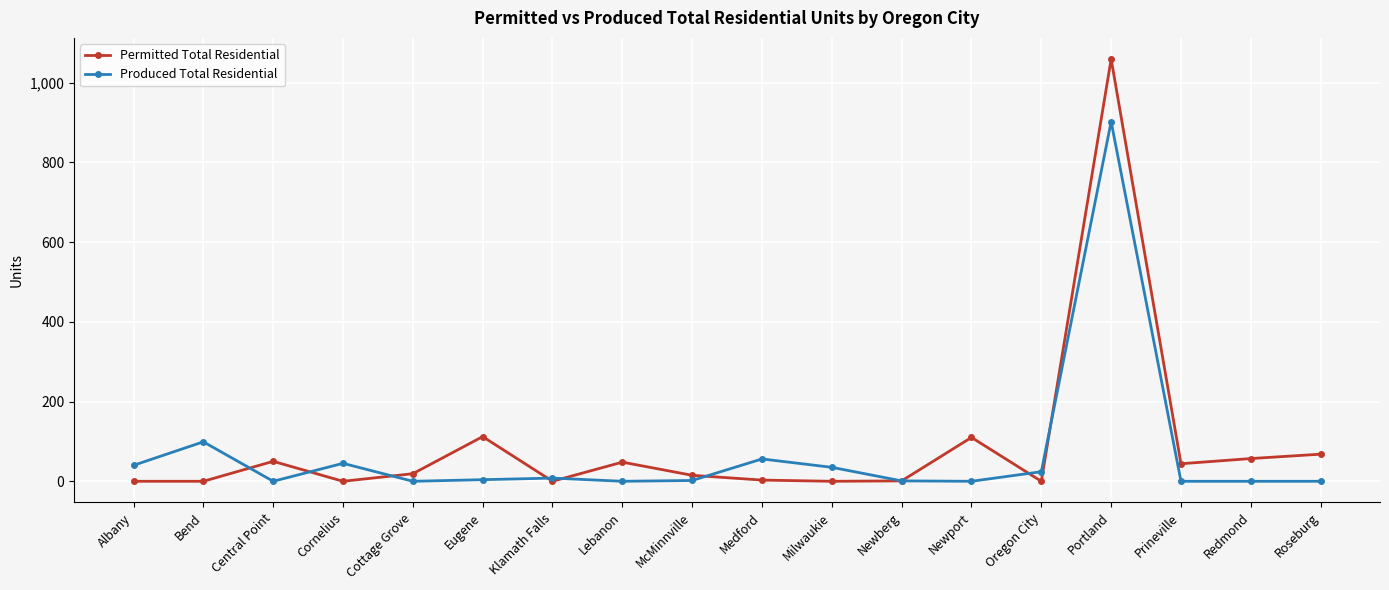

True or false: Produced Total Residential has more than 1 points higher than both neighbors.

True